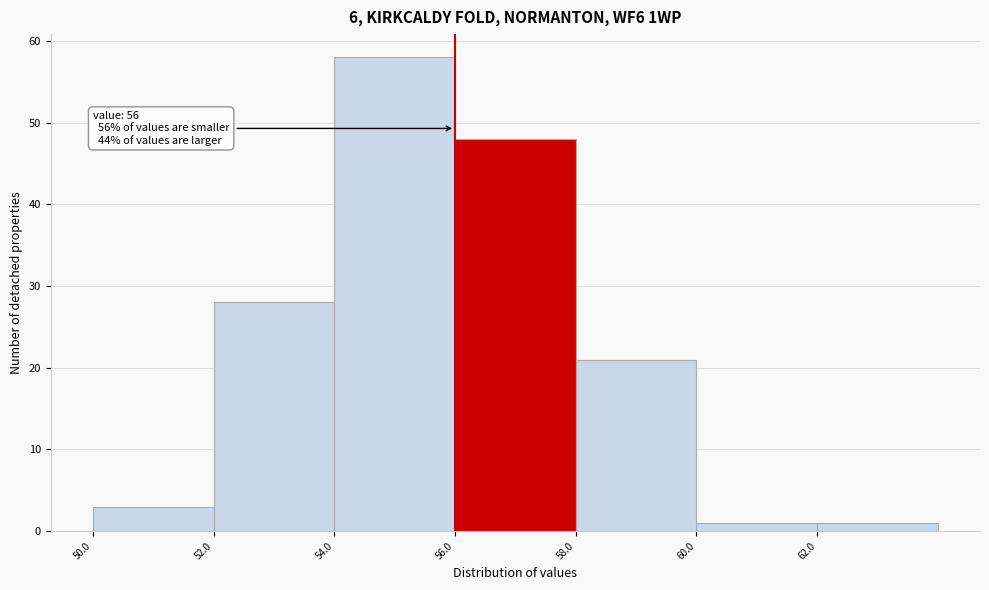

Which range on the x-axis has the tallest bar?

54 to 56